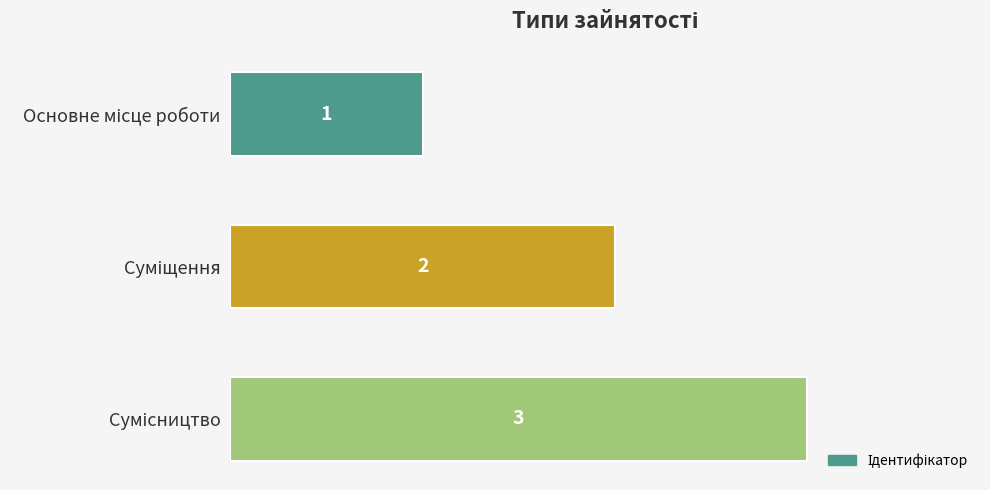

Count the values in the range 1 to 3.

3